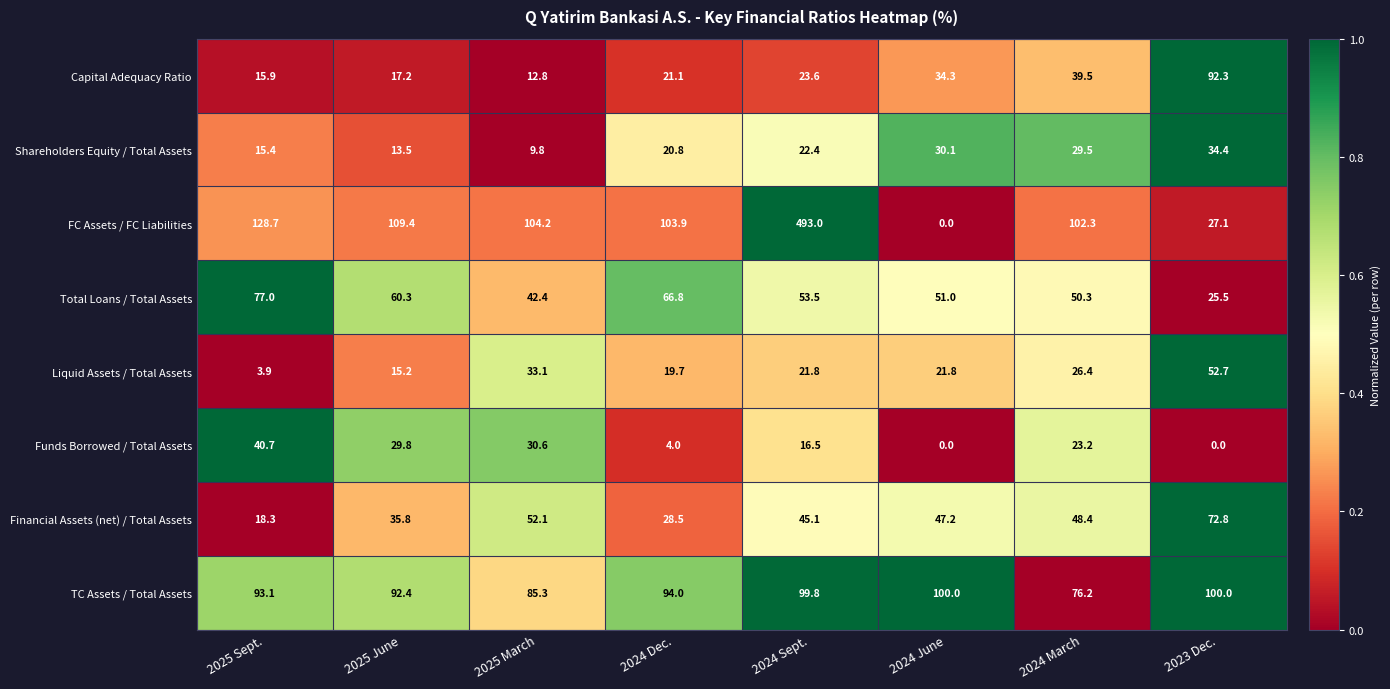

The value of Funds Borrowed / Total Assets at 2025 March is 19.4. True or false?

False